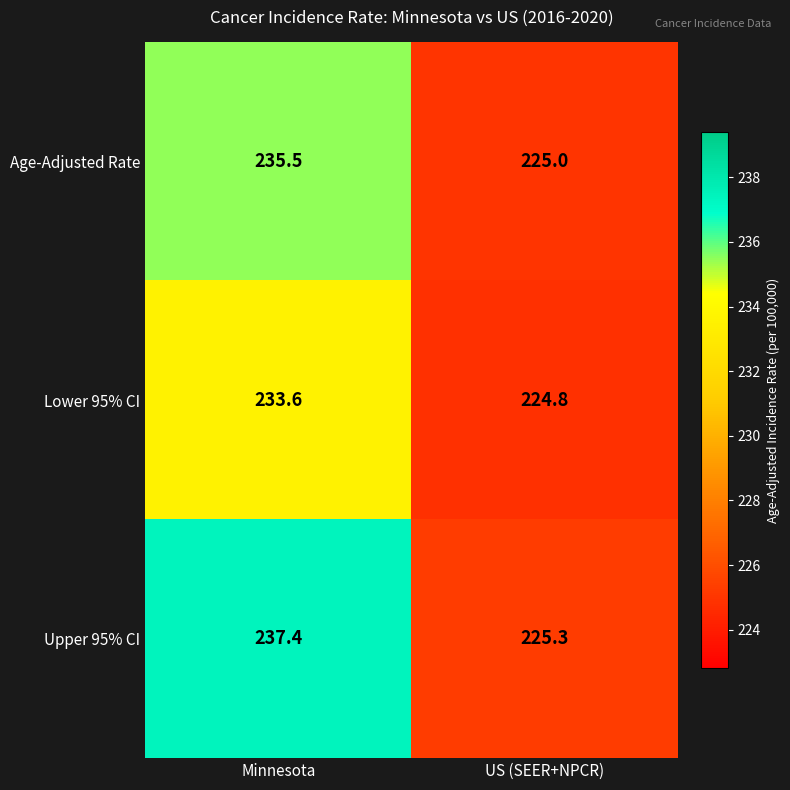

The Upper 95% CI series shows 341.1 at US (SEER+NPCR). True or false?

False